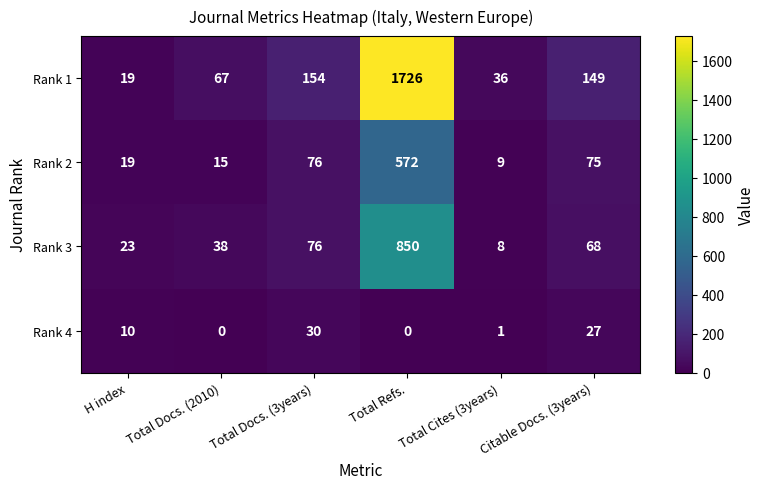

Which series has the widest spread of values?

Rank 1